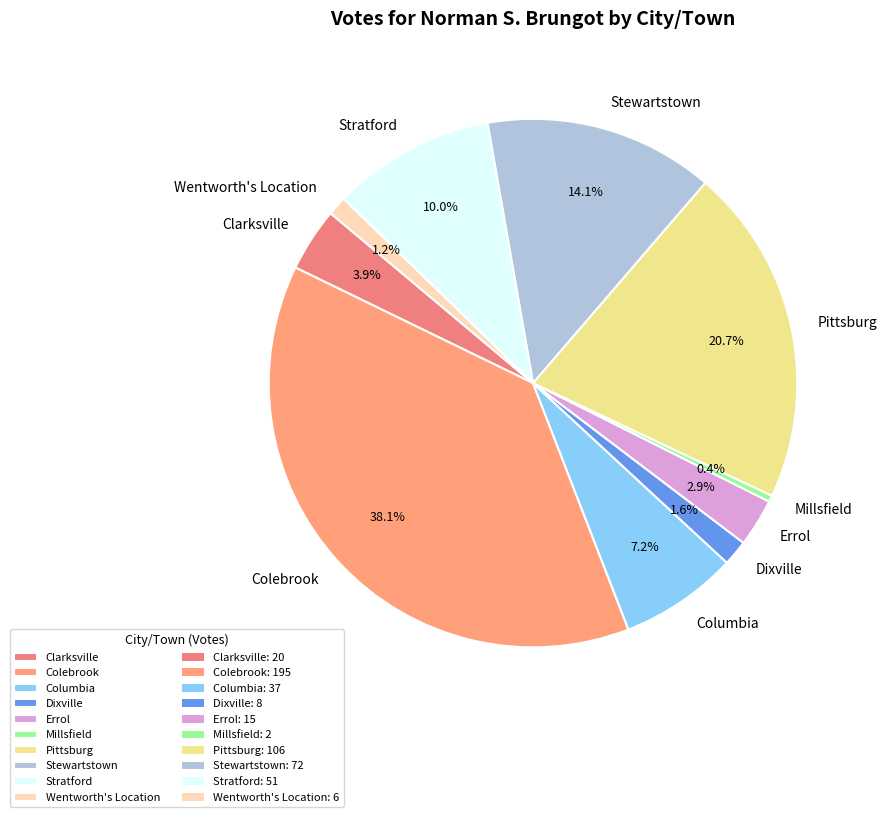

Does Clarksville account for over 50% of the chart?

No